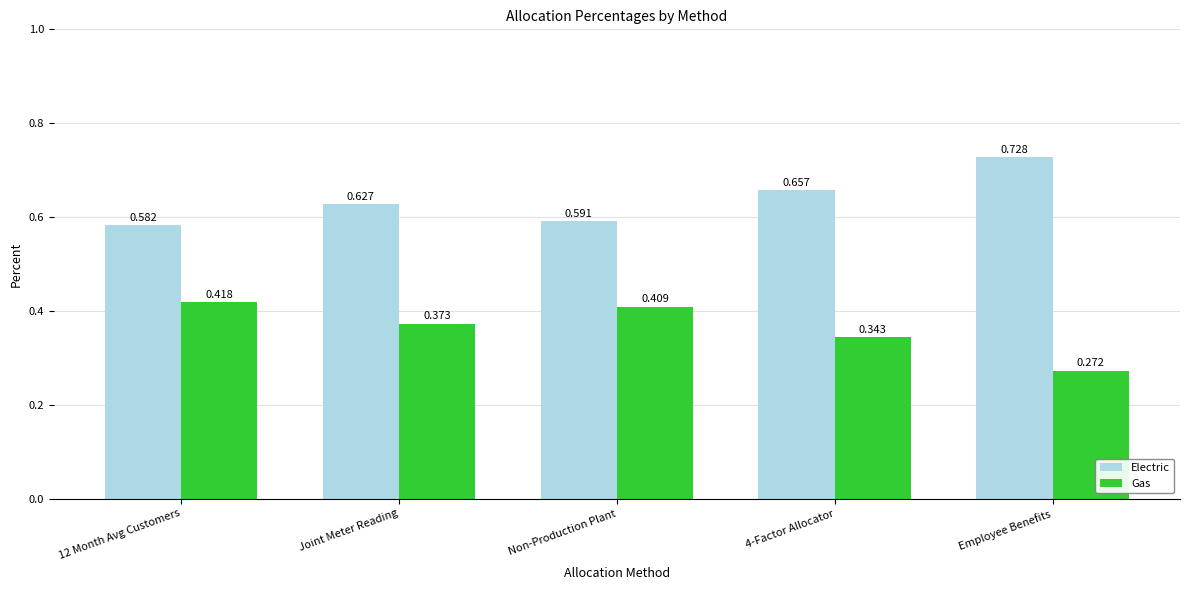

Is the value of Gas at 4-Factor Allocator greater than the value of Electric at Non-Production Plant?

No